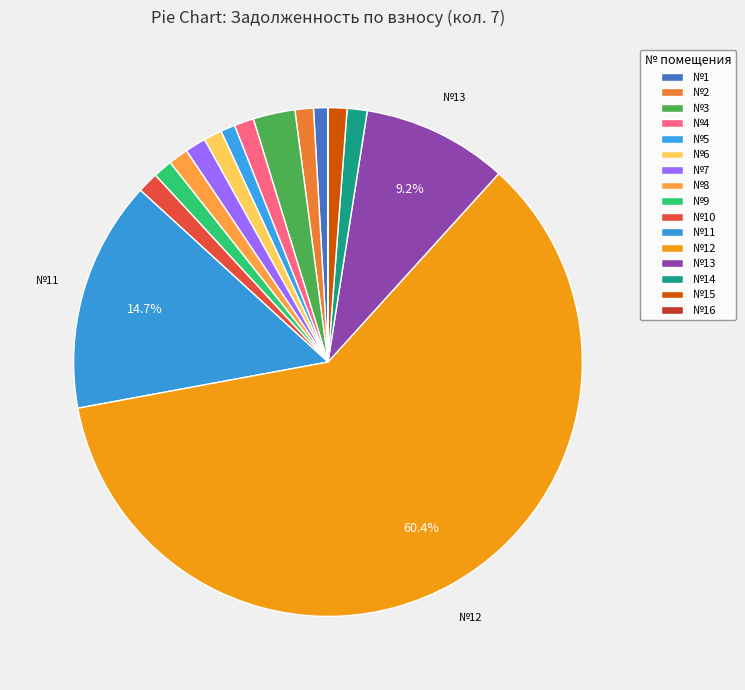

Is there a majority slice in this chart?

Yes